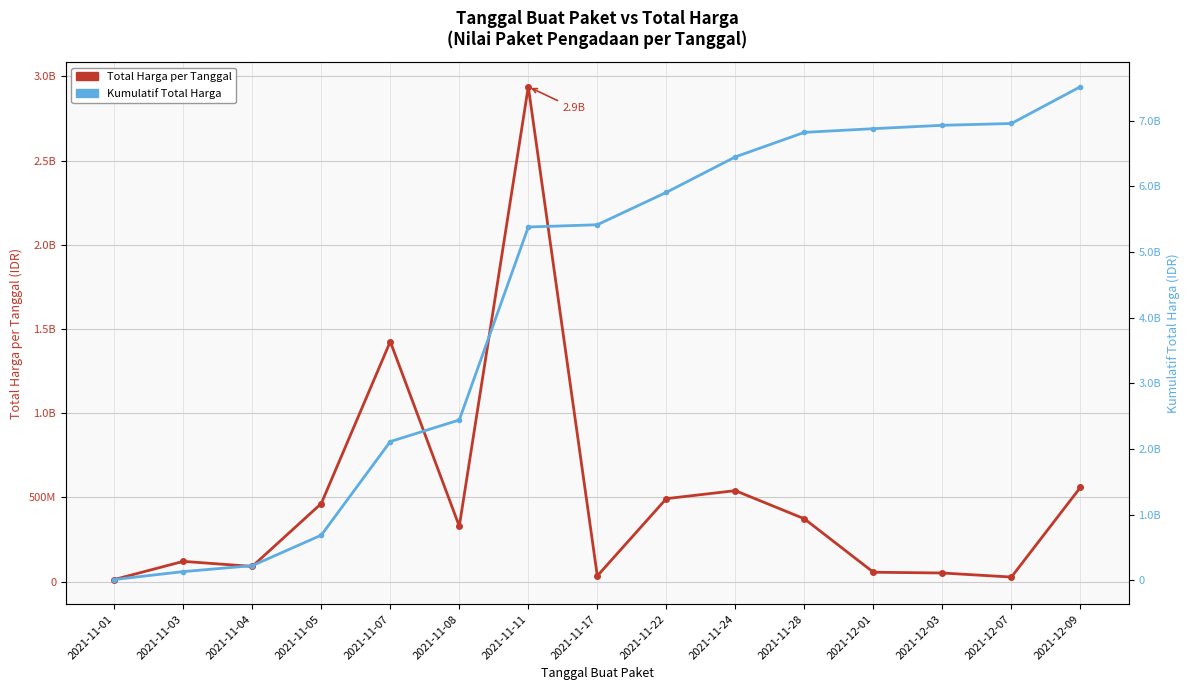

The value of Kumulatif Total Harga at 2021-11-04 is 134511203. True or false?

False